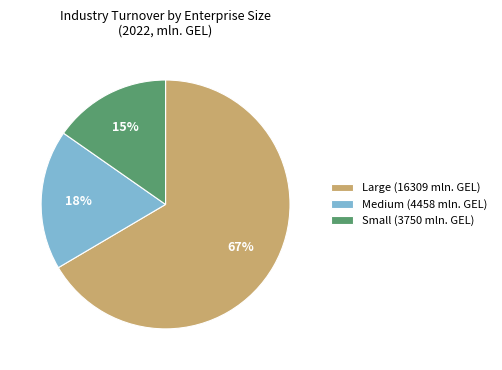

Which category has the biggest portion of the pie?

Large (16309 mln. GEL)